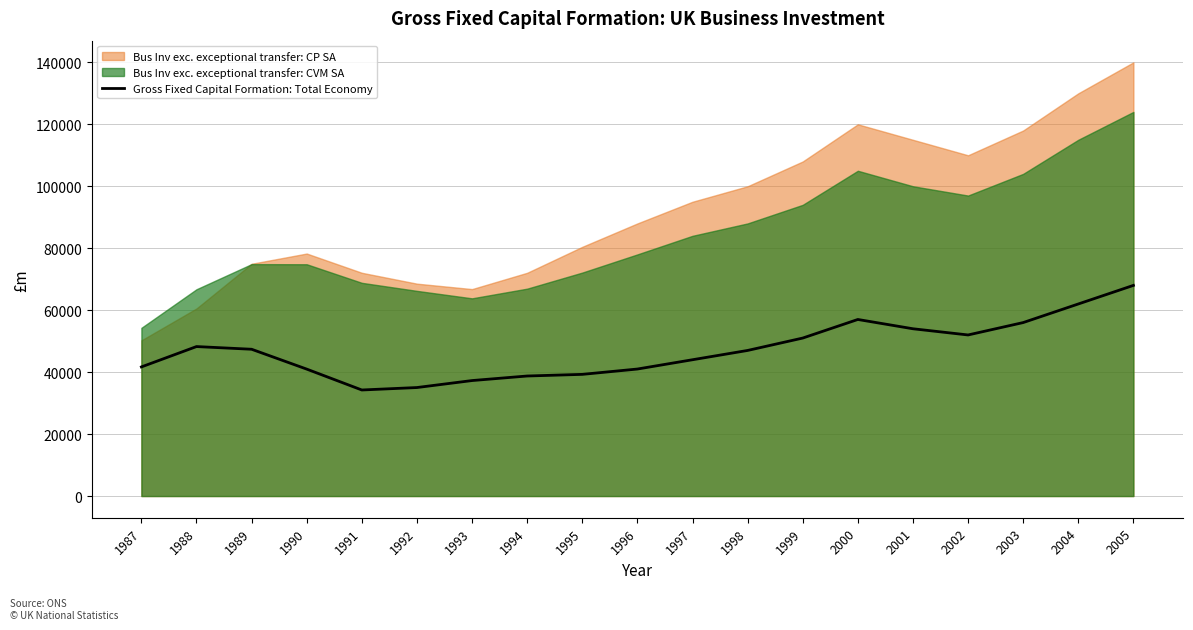

What is the value of the 18th point from the left?

62000